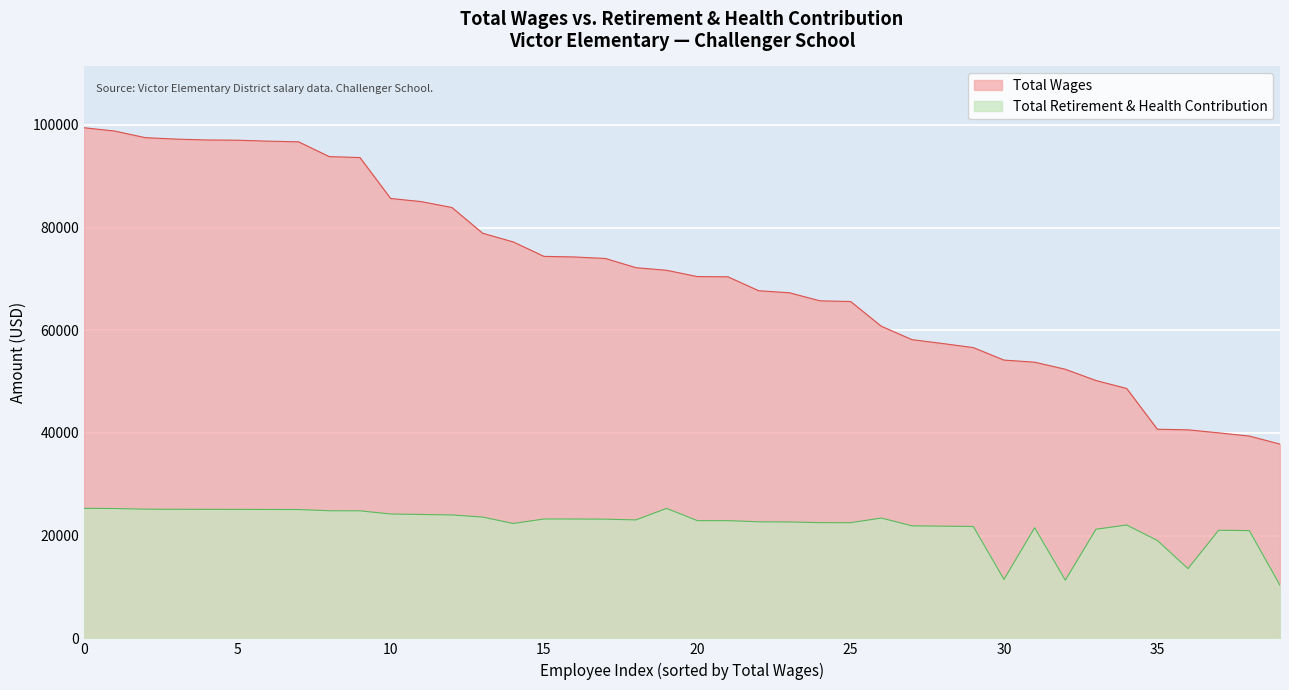

What is the difference between the highest and lowest values at 37?

18967.5